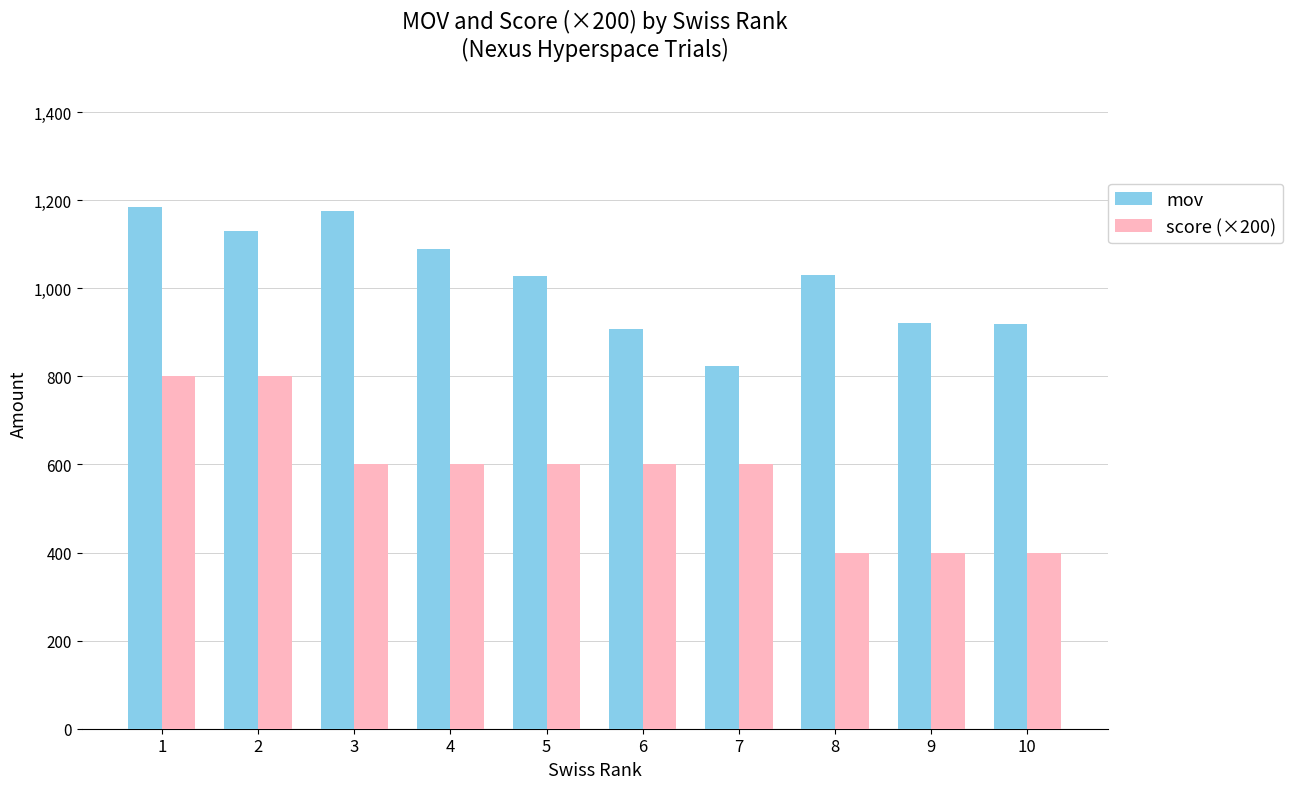

How many data points does each series have?

10